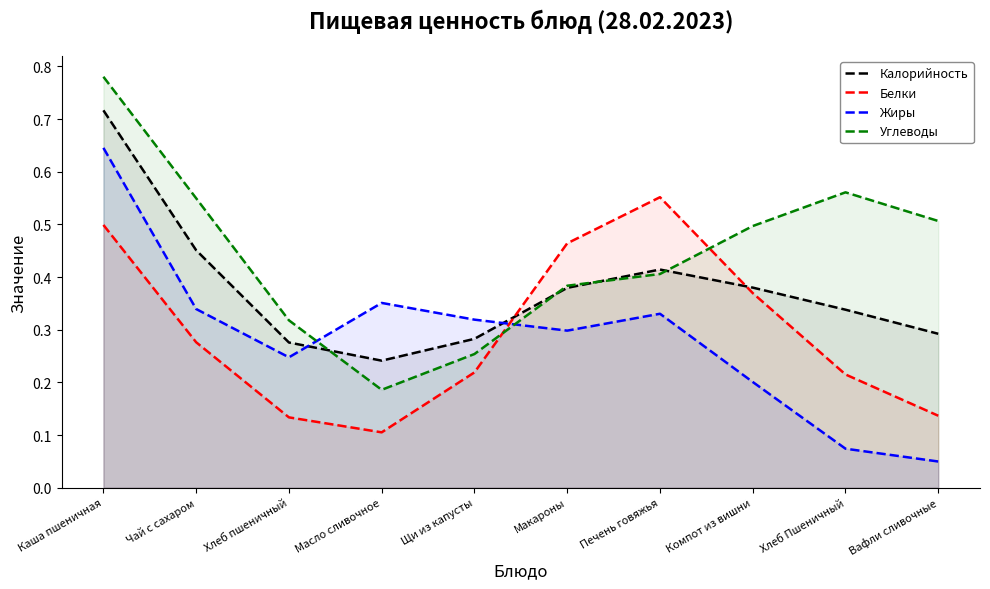

What position from the right is Щи из капусты?

6